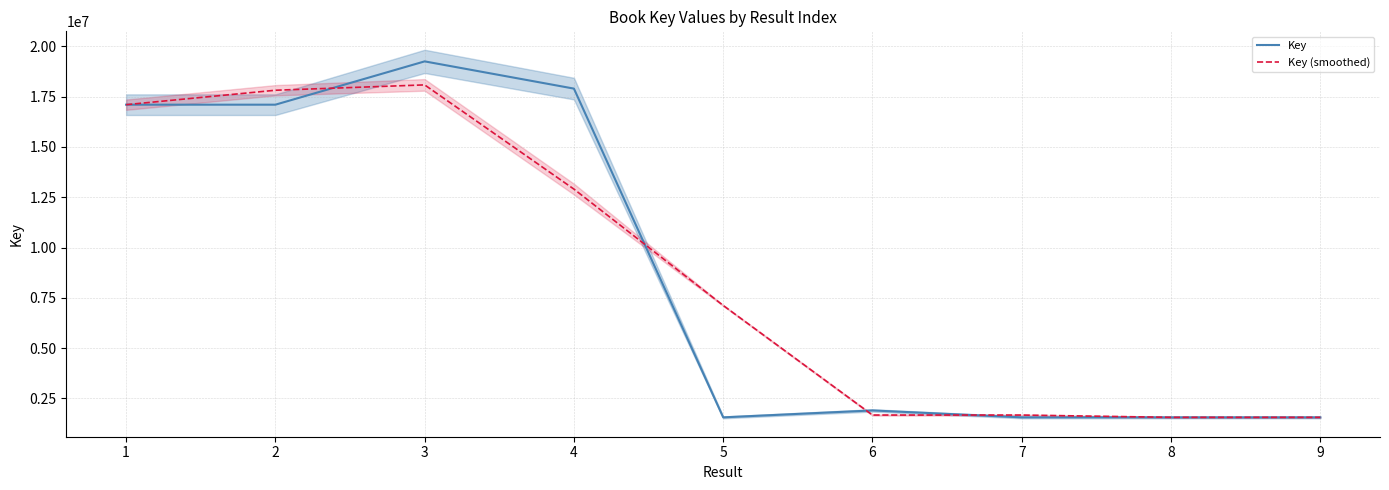

What is the value of the Key (smoothed) point at the 4th from the left?

12903255.7